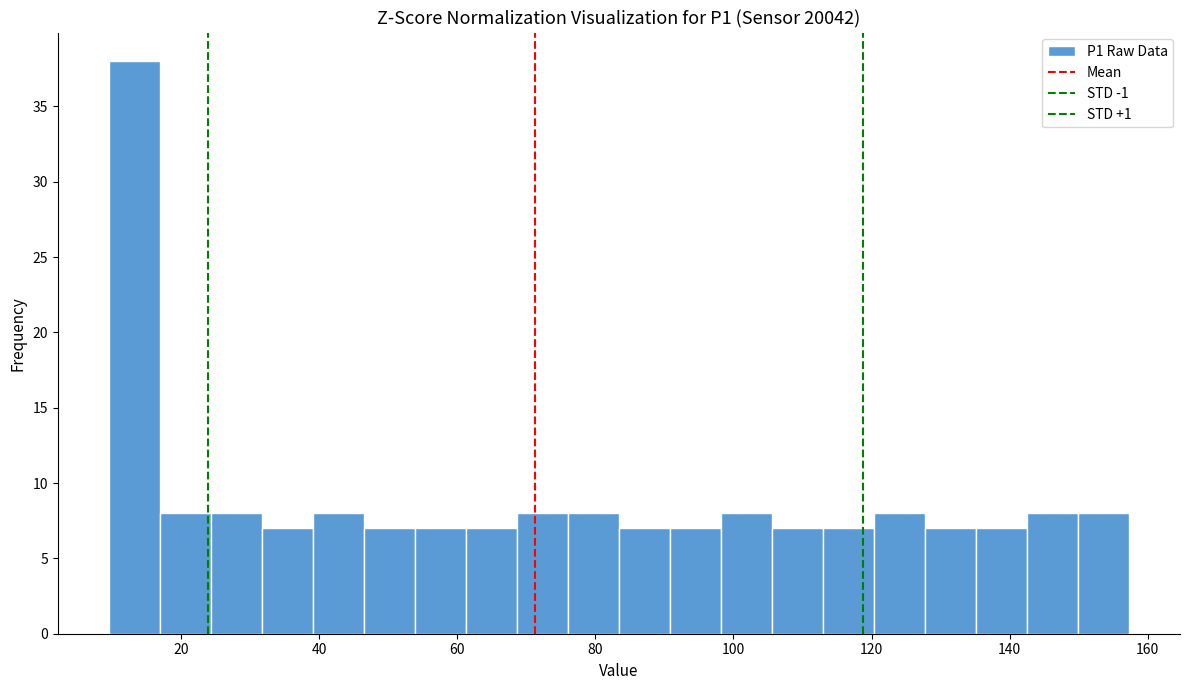

Read against the x-axis, roughly where is the centre of the tallest bar?

14